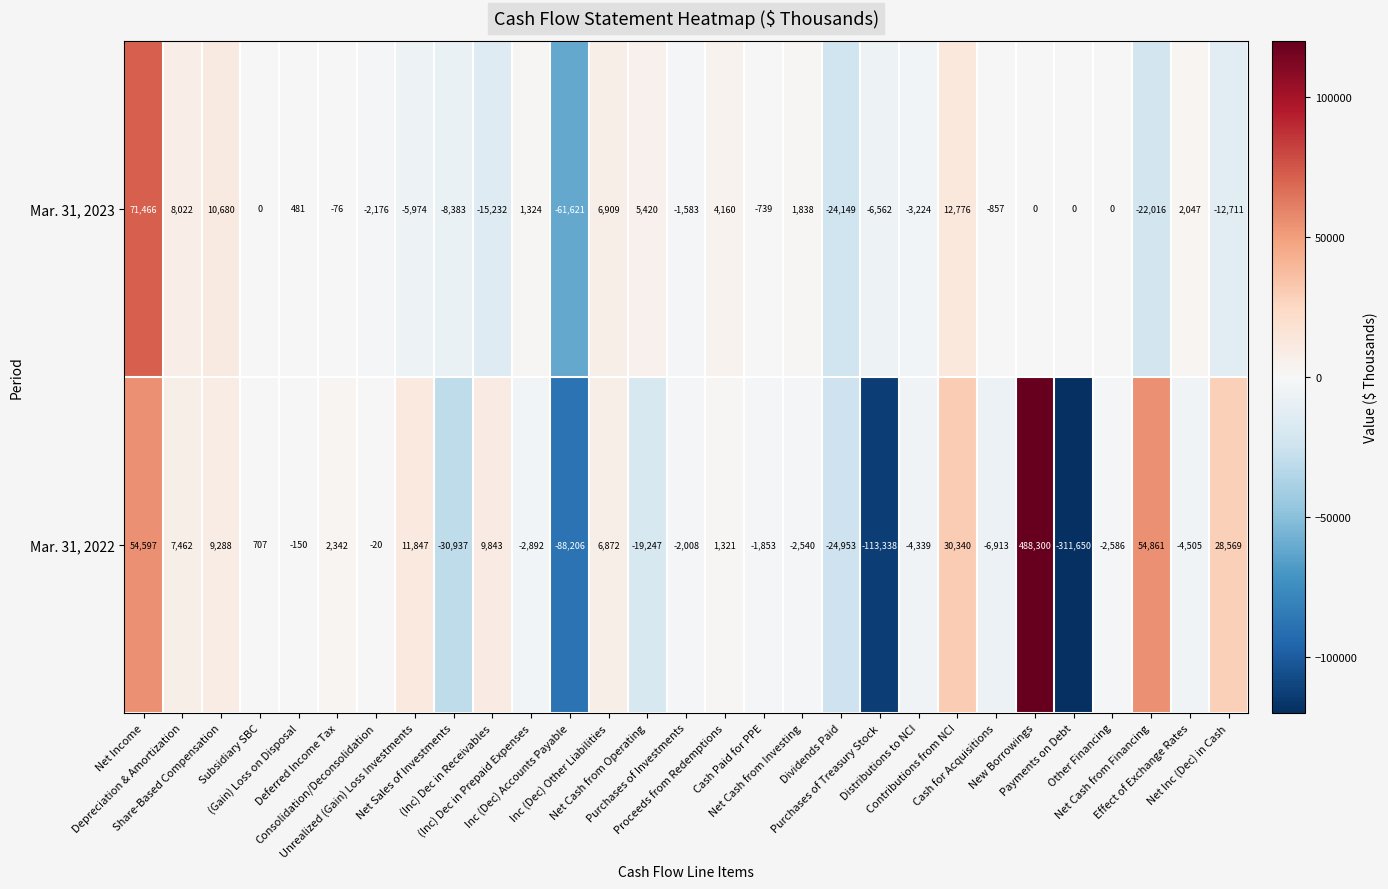

What is the maximum value shown in the chart?

488300